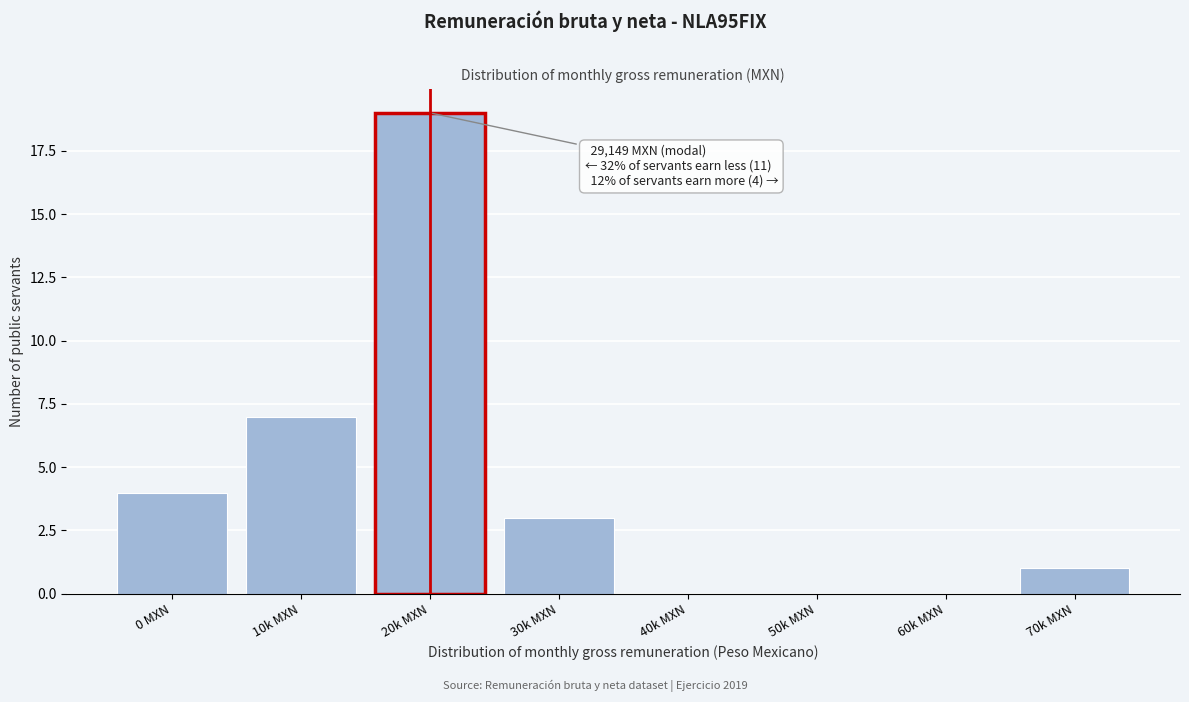

Reading right to left, what are all the values shown in this chart?

70k MXN=1	60k MXN=0	50k MXN=0	40k MXN=0	30k MXN=3	20k MXN=19	10k MXN=7	0 MXN=4